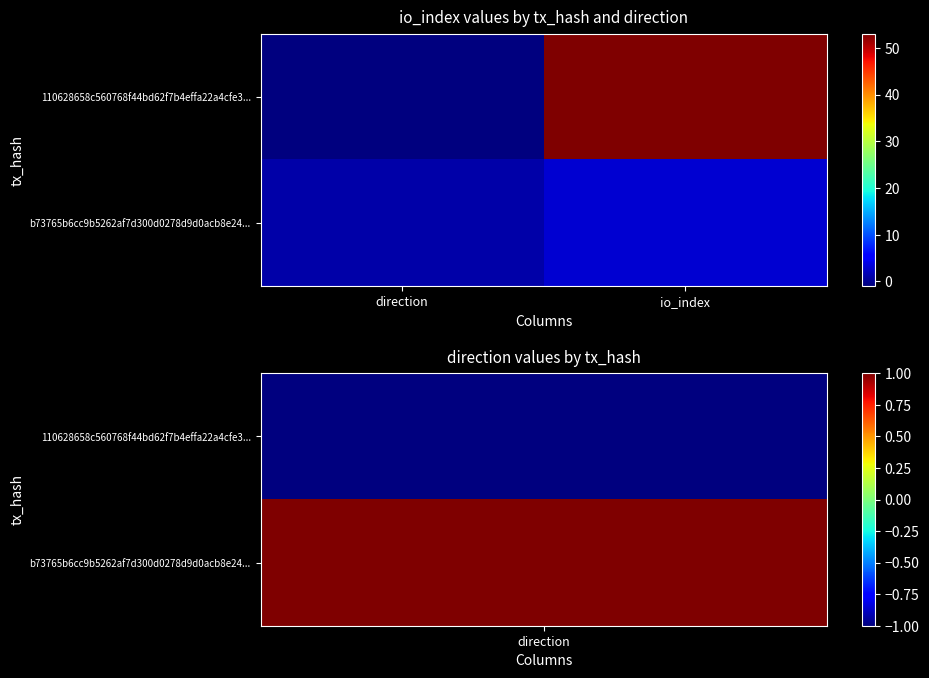

Reading right to left, list all the values displayed in this chart.

110628658c560768f44bd62f7b4effa22a4cfe3...: io_index=53	direction=-1
b73765b6cc9b5262af7d300d0278d9d0acb8e24...: io_index=3	direction=1